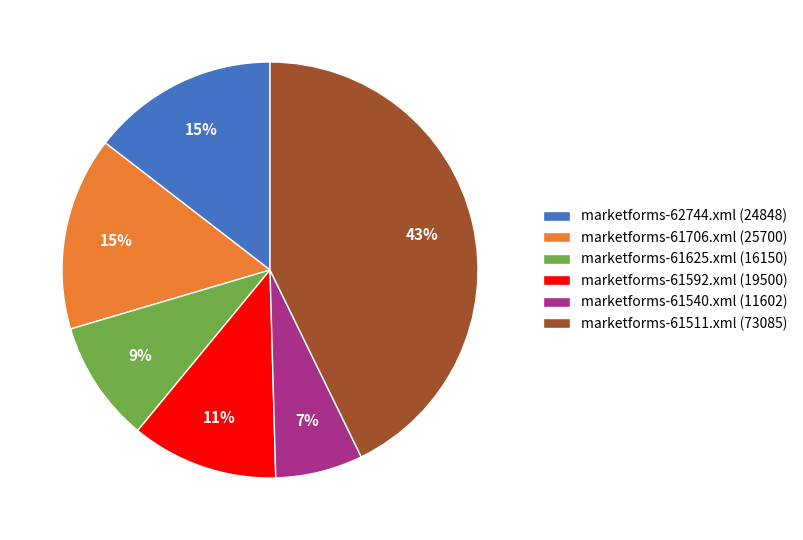

To the nearest percent, what is the difference between the marketforms-61706.xml (25700) and marketforms-61511.xml (73085) slice percentages?

28%